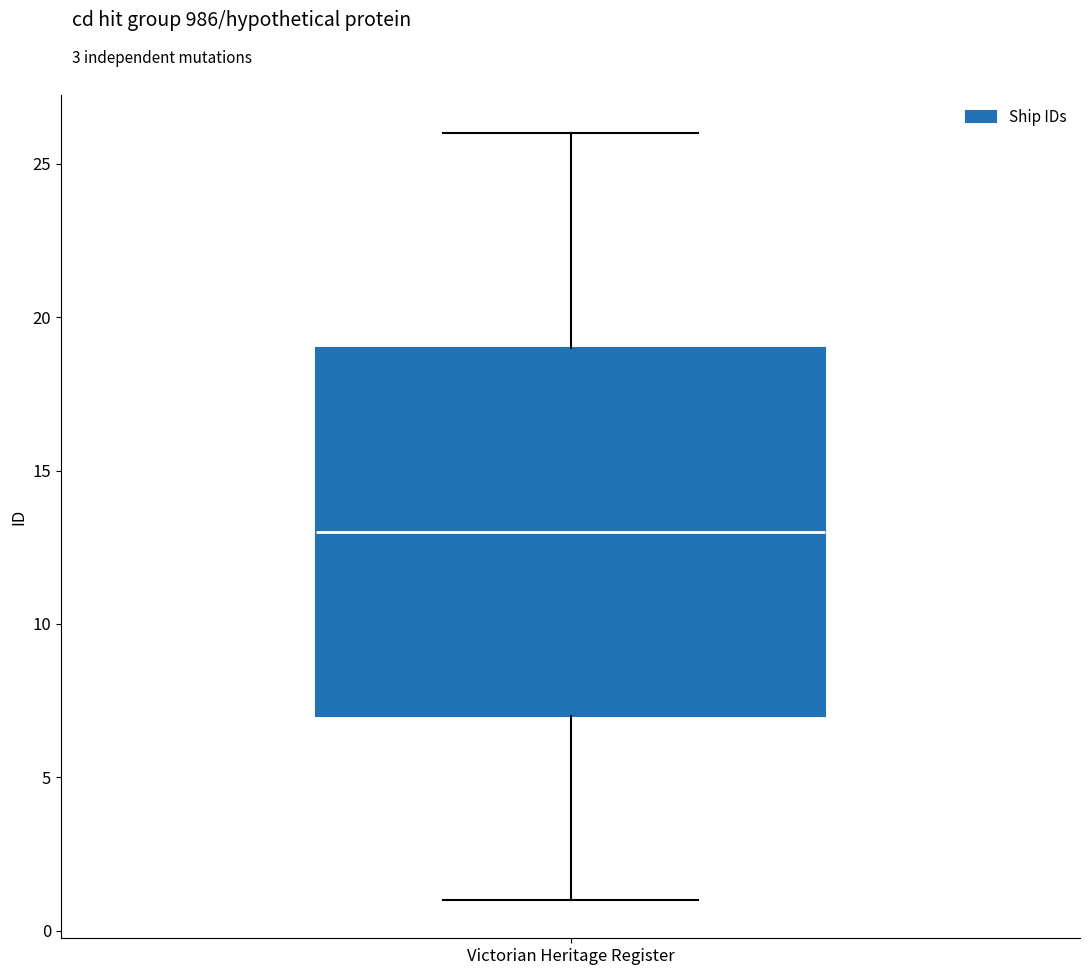

Where is the upper edge of the box for Victorian Heritage Register on the y-axis? The values are not printed on the chart, so give them approximately, as read against the axis.

19